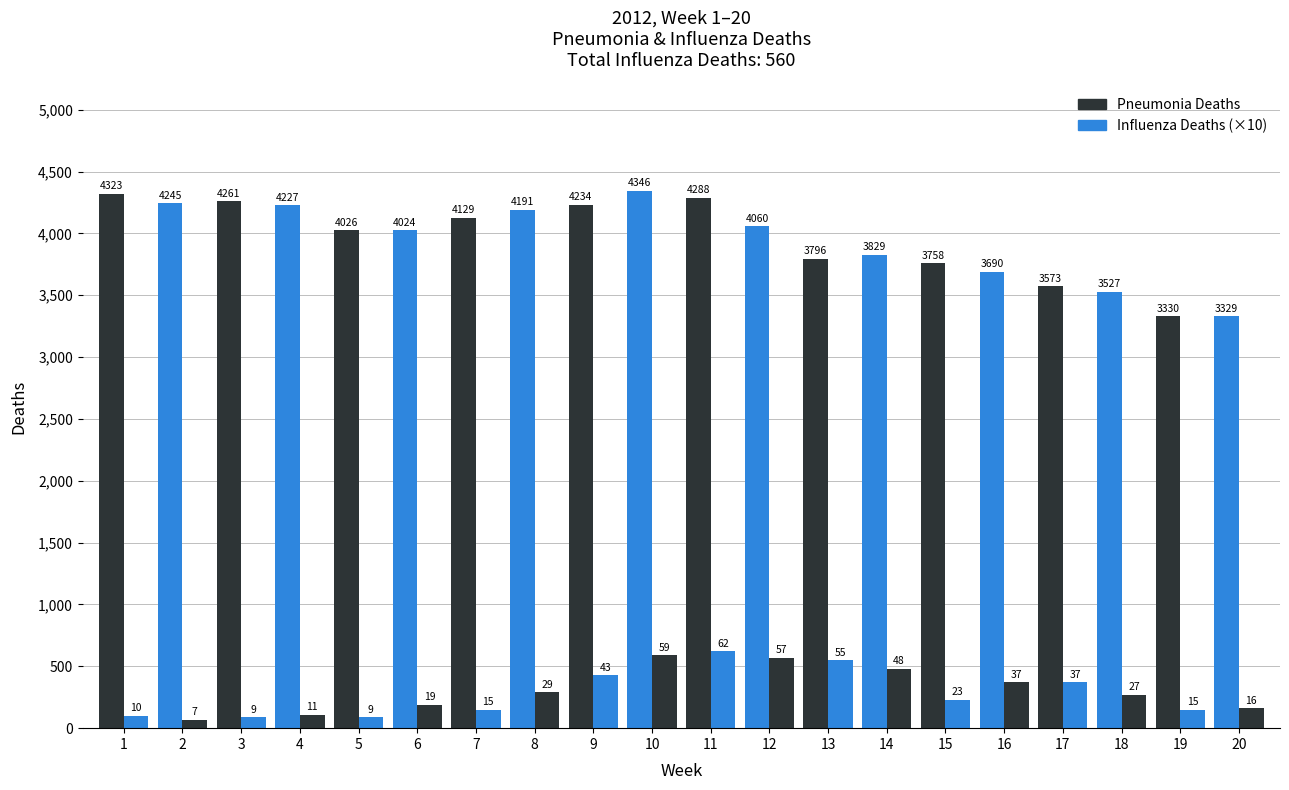

What is the spread (max minus min) of values at 15?

3528